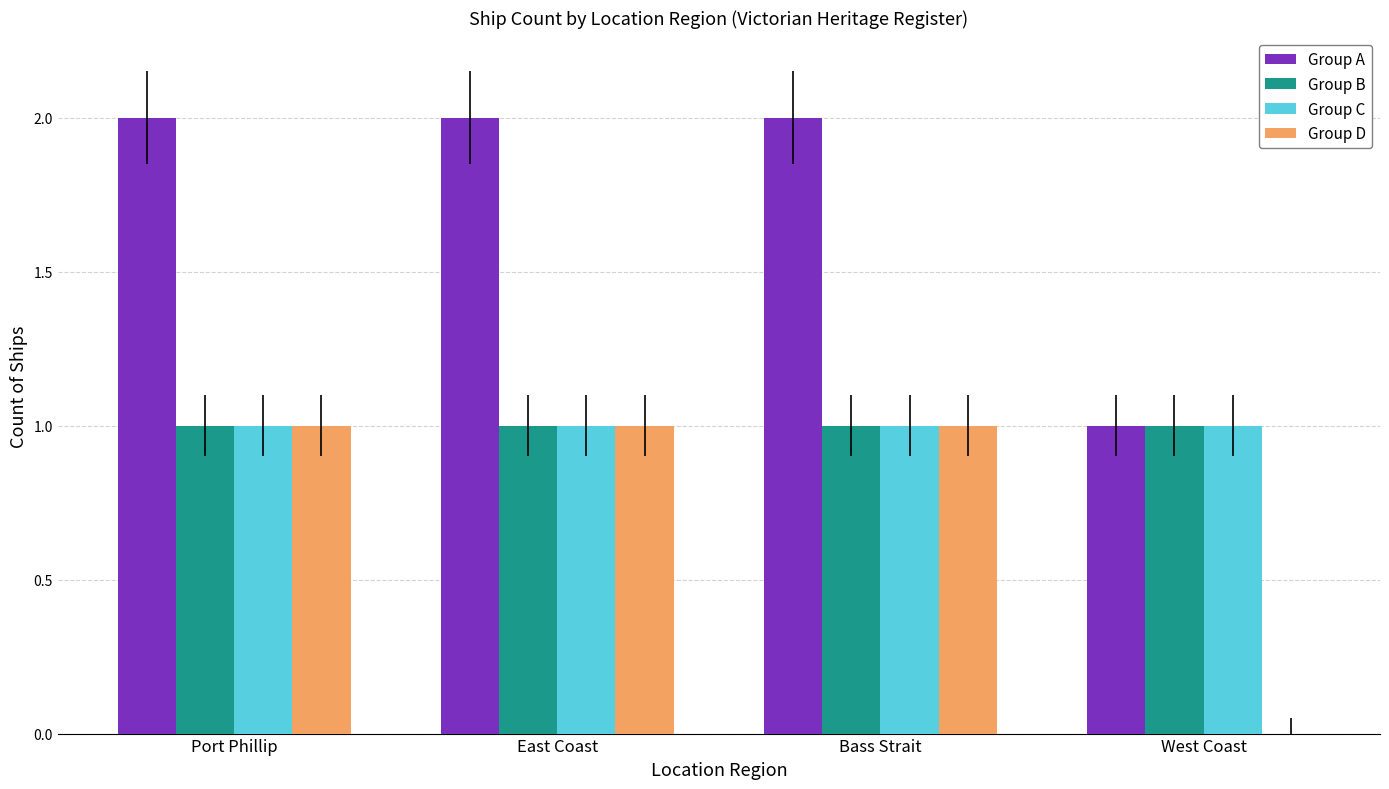

The Group D series shows 1 at East Coast. True or false?

True